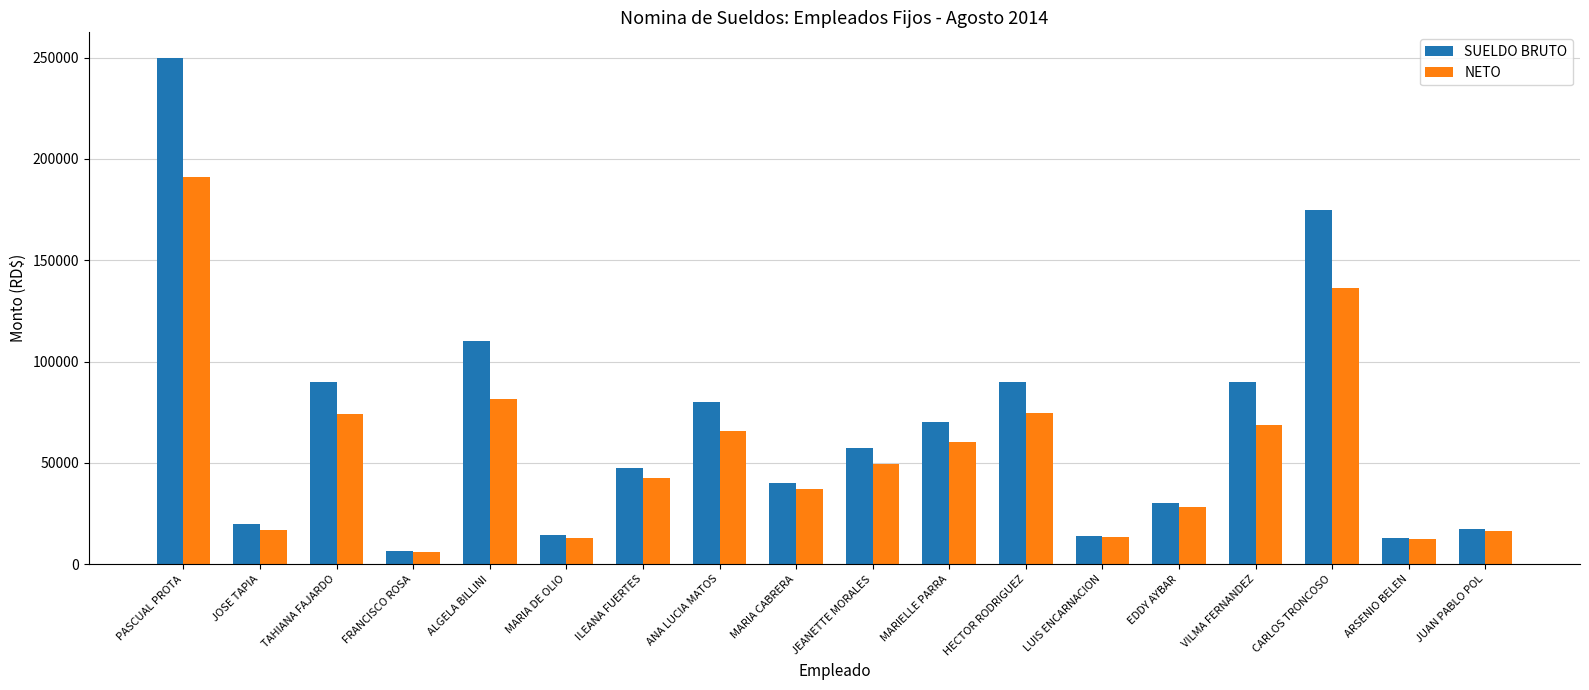

The value of NETO at ANA LUCIA MATOS is 16310.5. True or false?

False